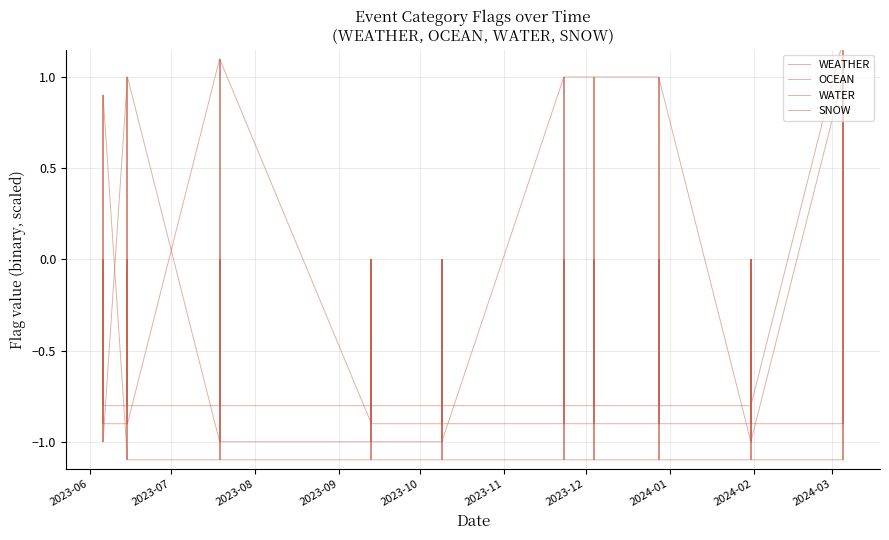

What is the maximum value shown in the chart?

1.2